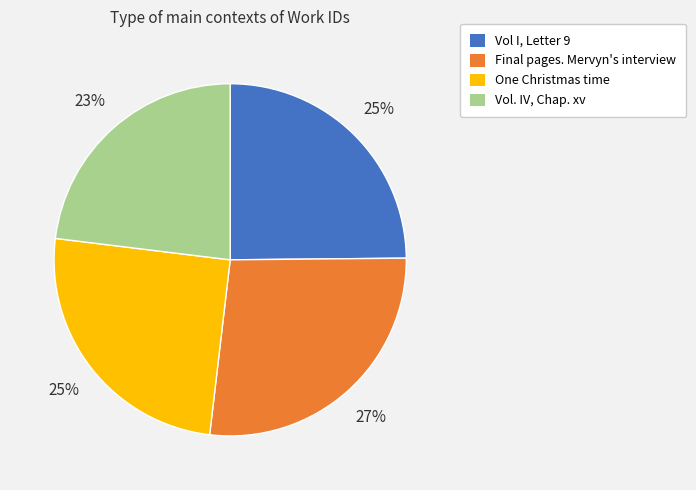

Which category has the smallest portion of the pie?

Vol. IV, Chap. xv